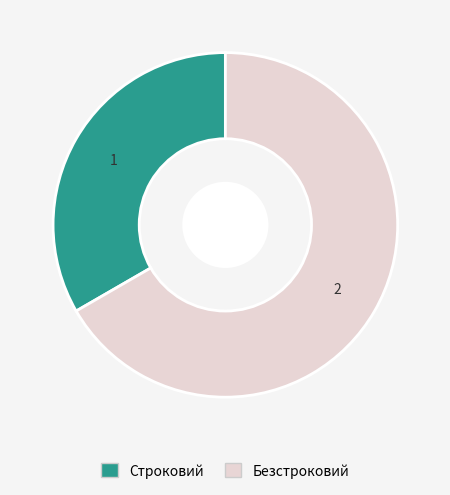

What is the ratio of the value at Строковий to the value at Безстроковий?

0.5